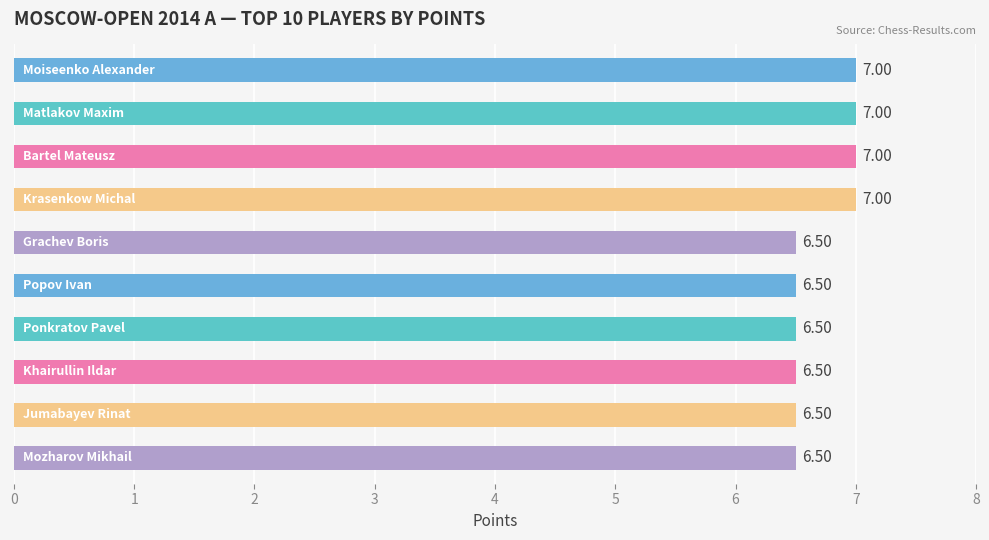

What is the average value?

6.7